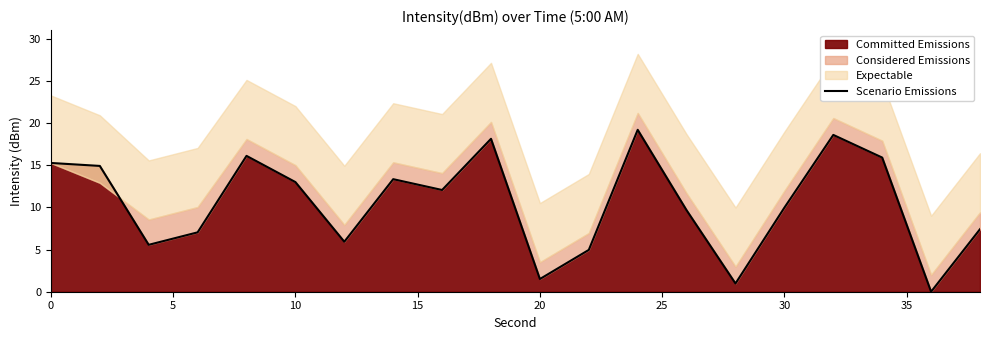

What is the highest value of the Committed Emissions series?

19.2